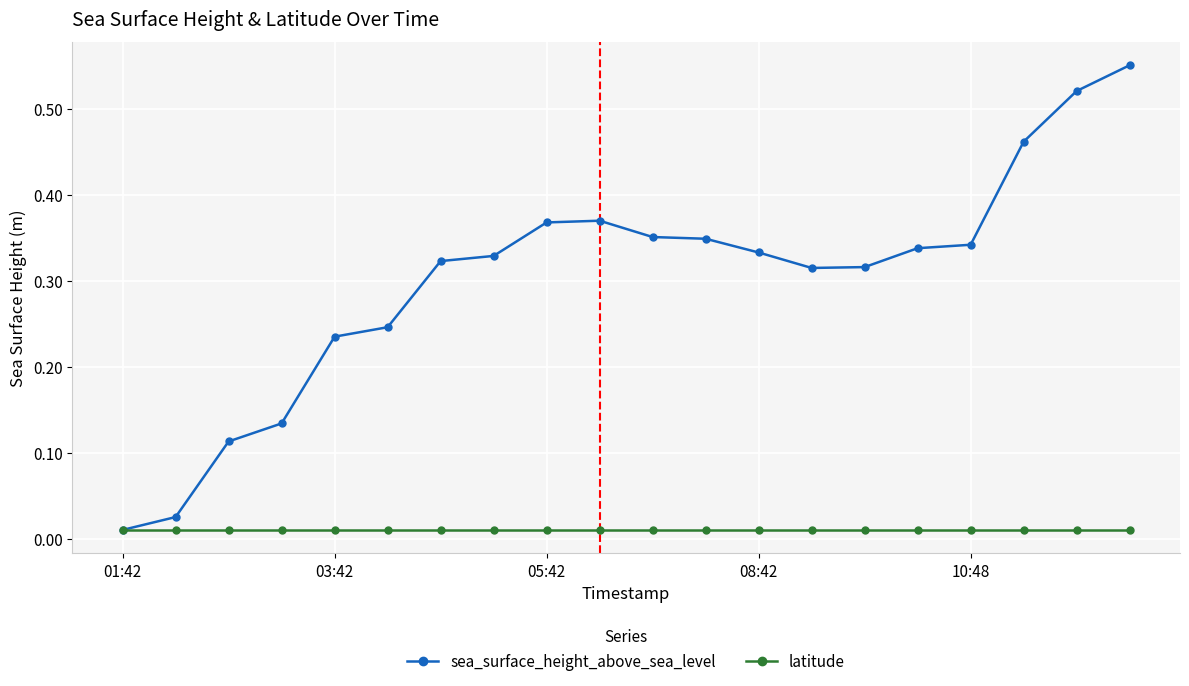

Rank the series by their average value, from highest to lowest.

sea_surface_height_above_sea_level, latitude